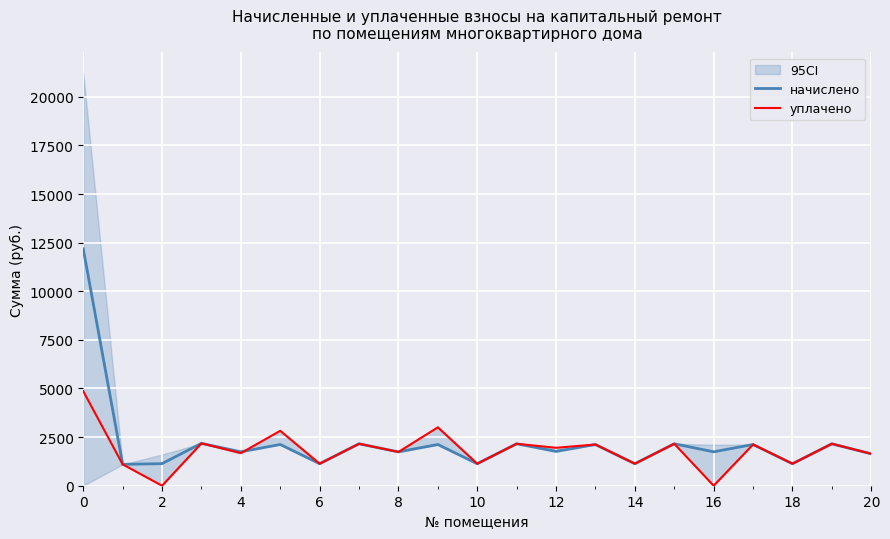

How many data points in уплачено are less than 1950?

10